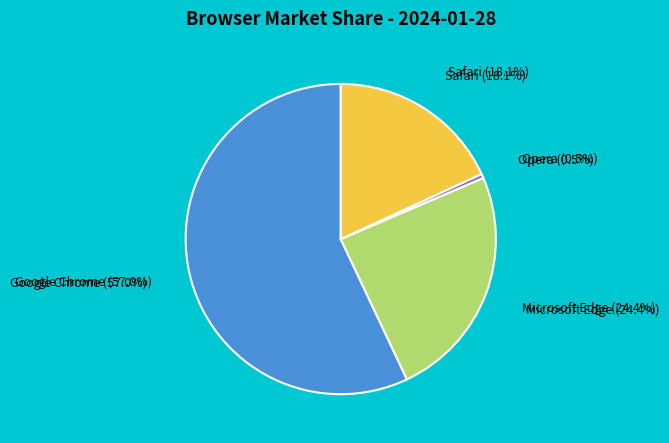

Is the sum of Microsoft Edge and Opera greater than half?

No